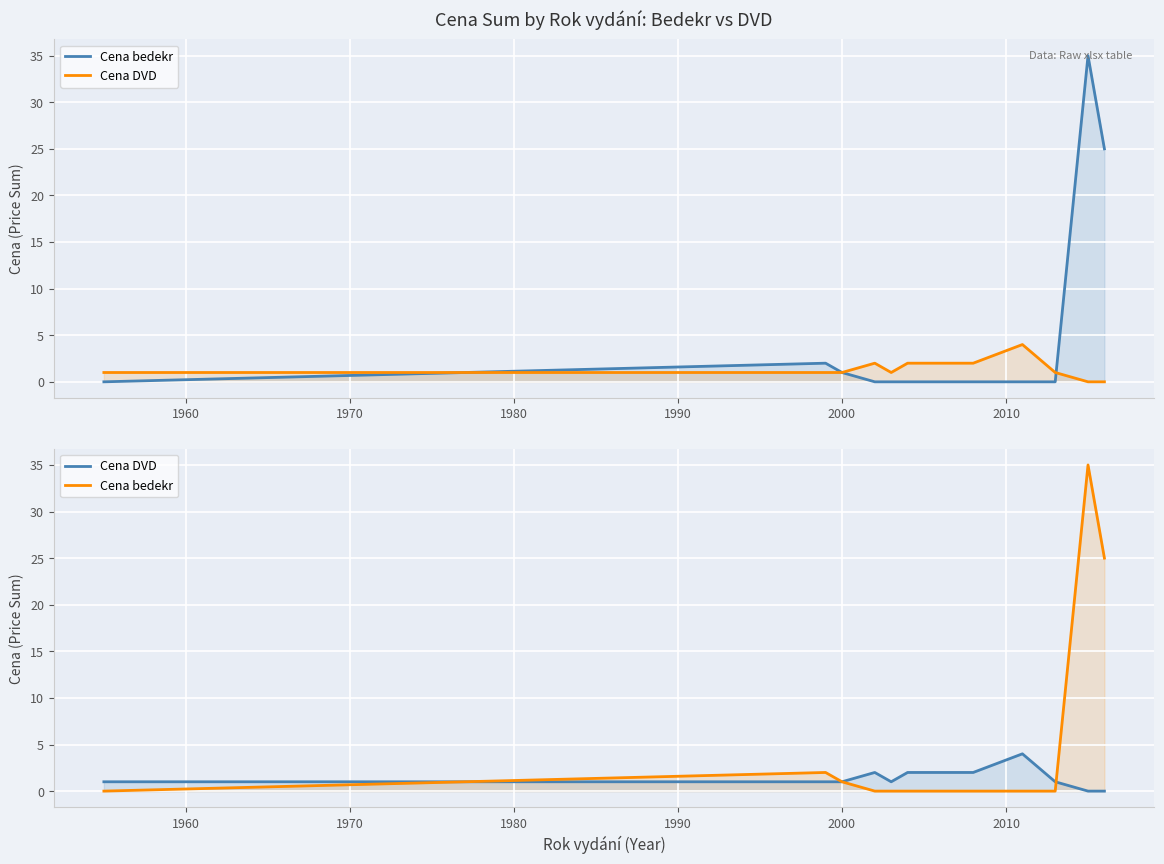

What is the sum of all Cena bedekr values?

63